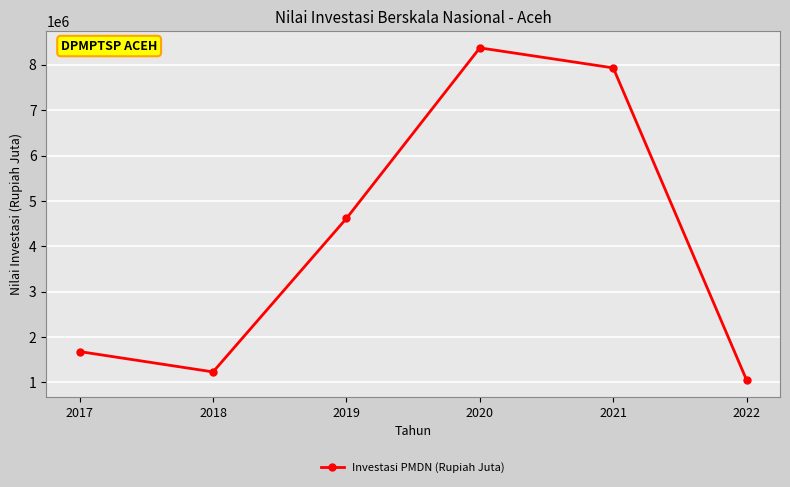

At which category does the data reach its first local valley?

2018